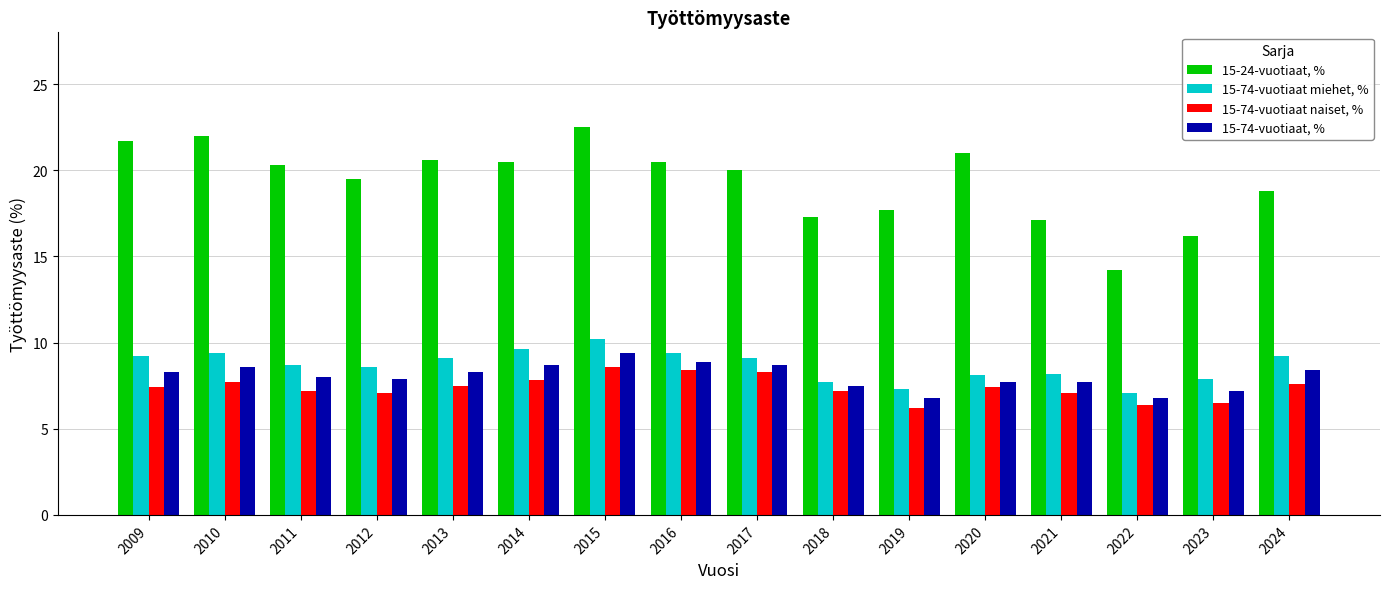

Is the value of 15-74-vuotiaat miehet, % at 2023 greater than the value of 15-74-vuotiaat naiset, % at 2012?

Yes